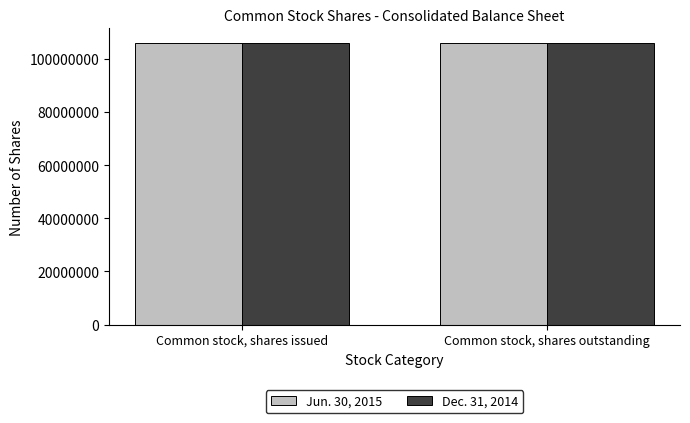

What is the label of the 1st bar from the right?

Common stock, shares outstanding